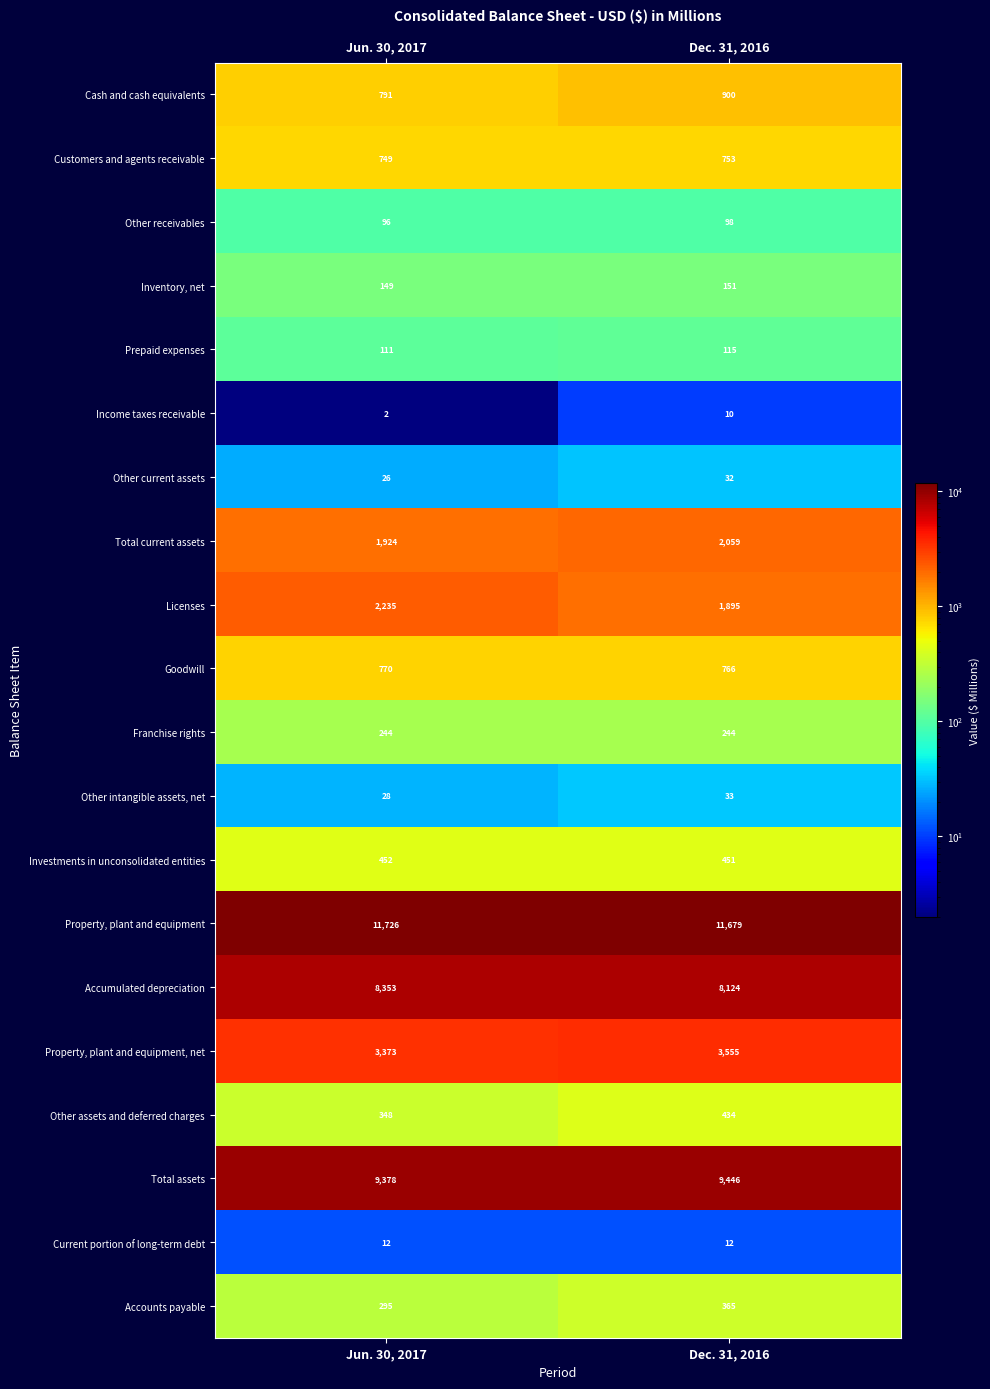

The Other receivables series shows 96 at Jun. 30, 2017. True or false?

True